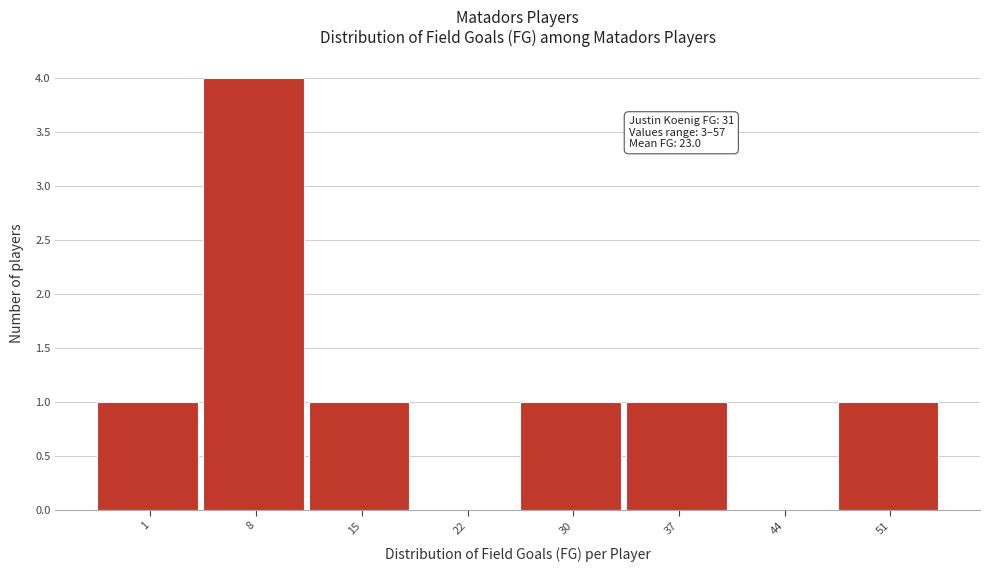

Reading left to right, list all the values displayed in this chart.

1=1	8=4	15=1	22=0	30=1	37=1	44=0	51=1